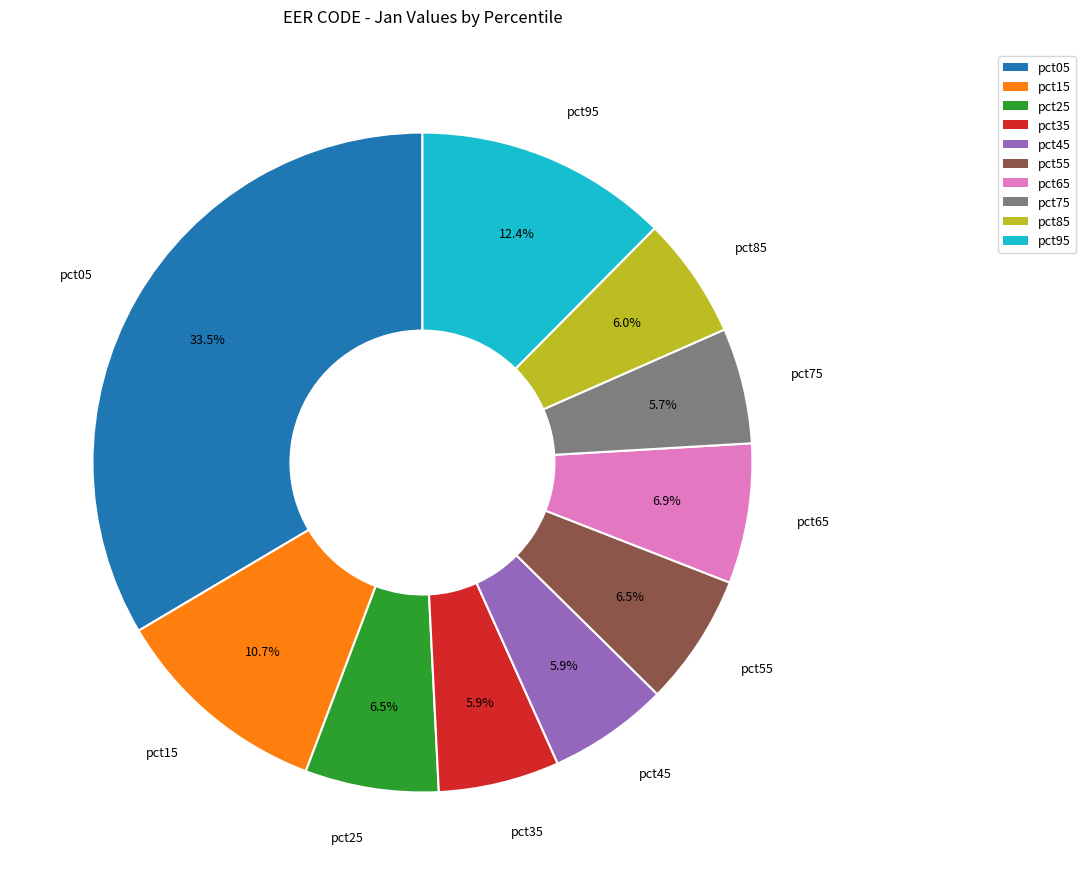

To the nearest percent, what percentage of the pie is pct15?

11%